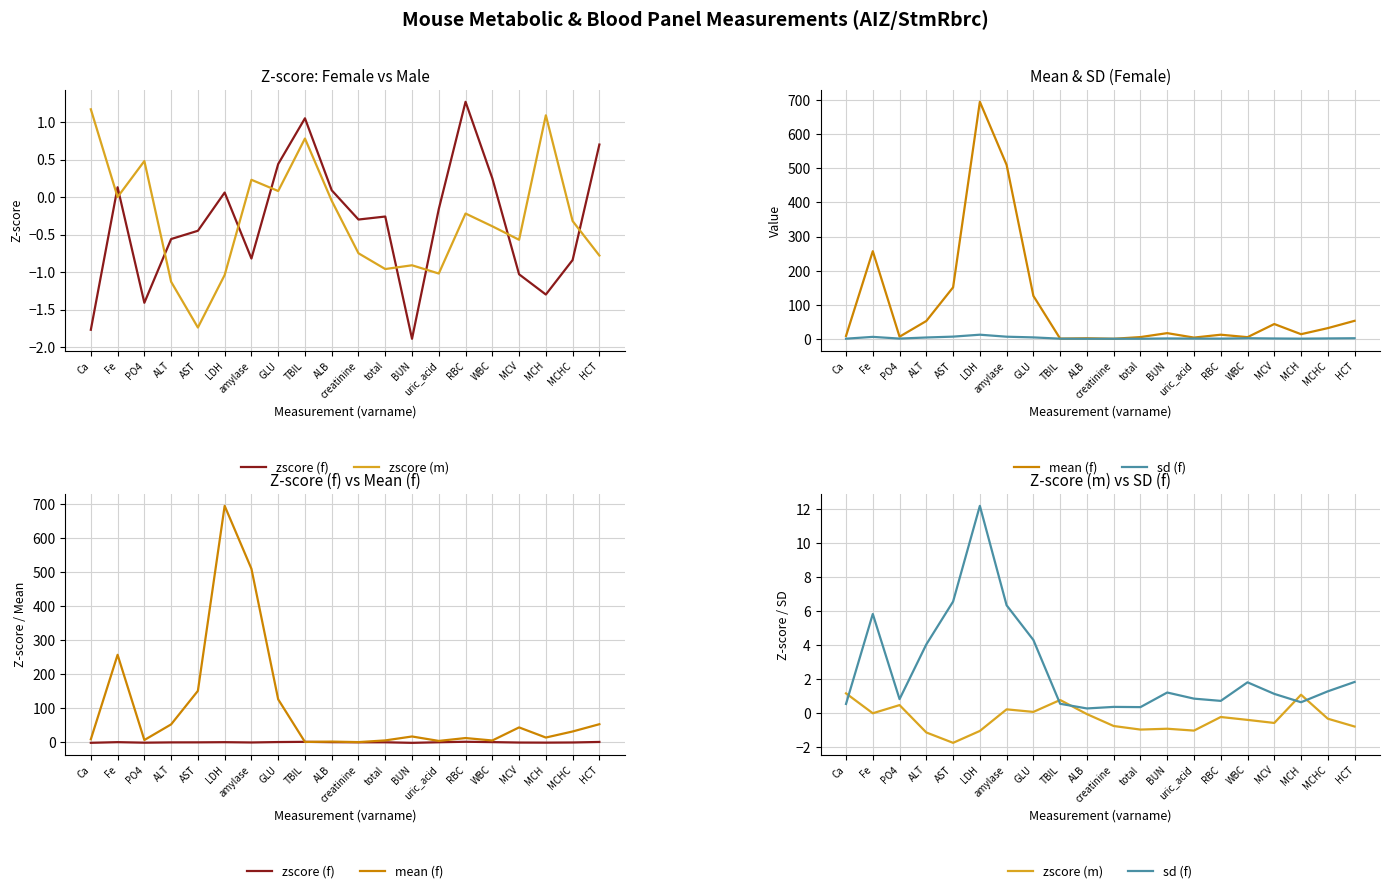

What is the value of the zscore (f) point at the 20th from the left?

0.7